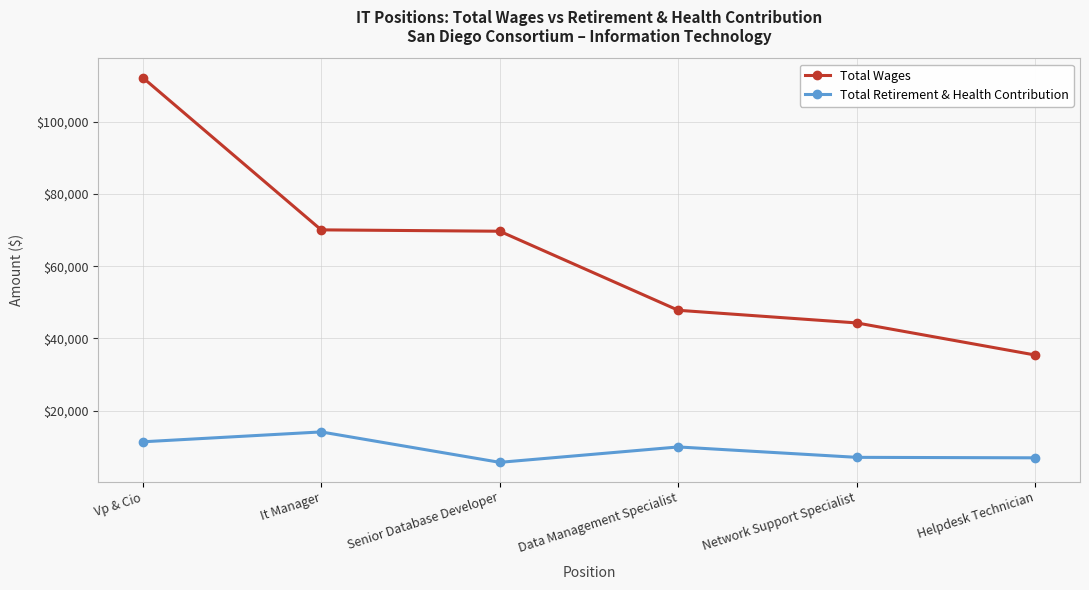

True or false: Total Retirement & Health Contribution and Total Wages cross at least once.

False